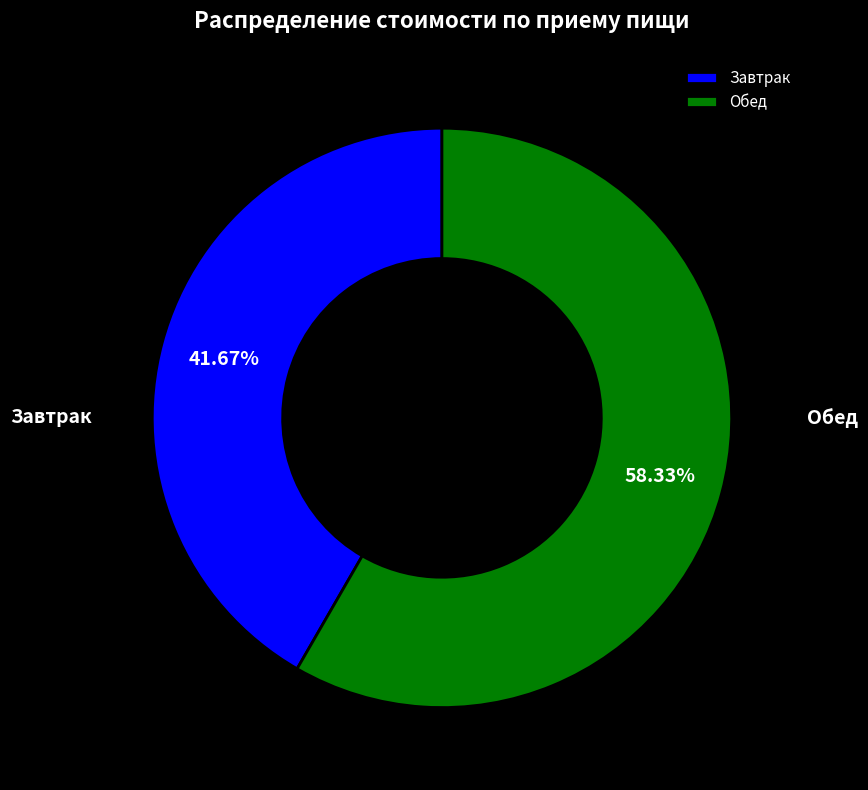

What is the majority slice?

Обед